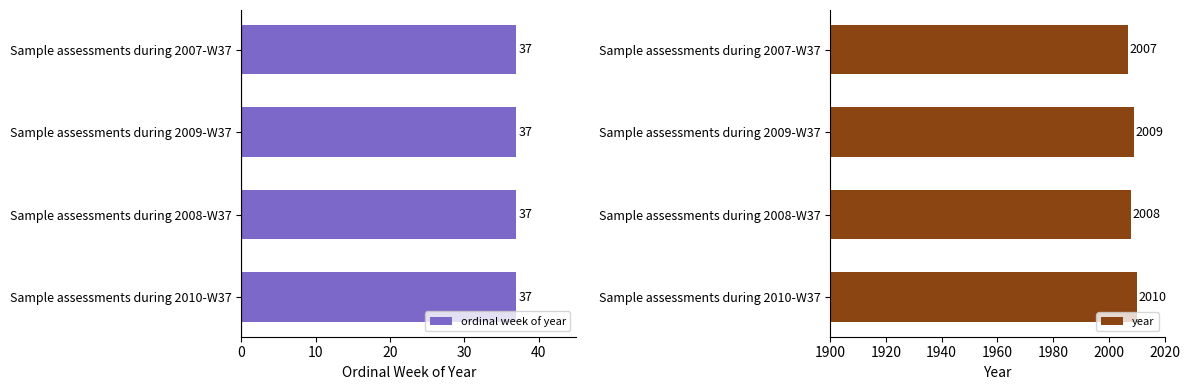

What is the difference between the maximum and minimum values in the year series?

3